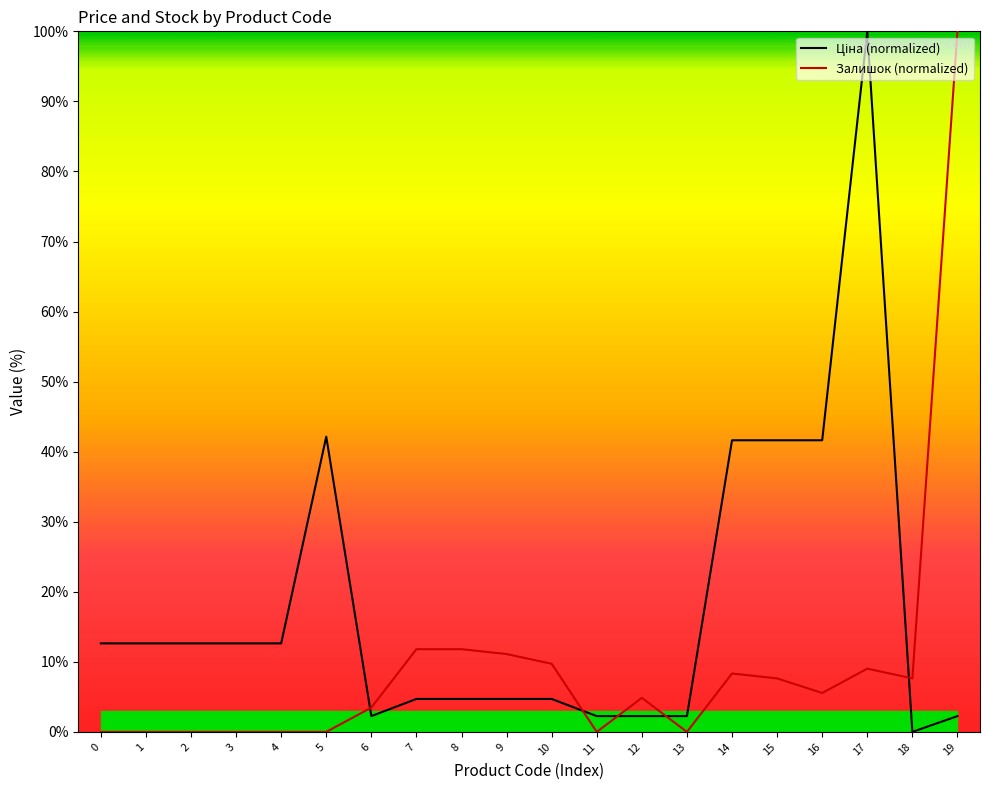

Is it true that Залишок (normalized) equals 11.1 at 9?

True